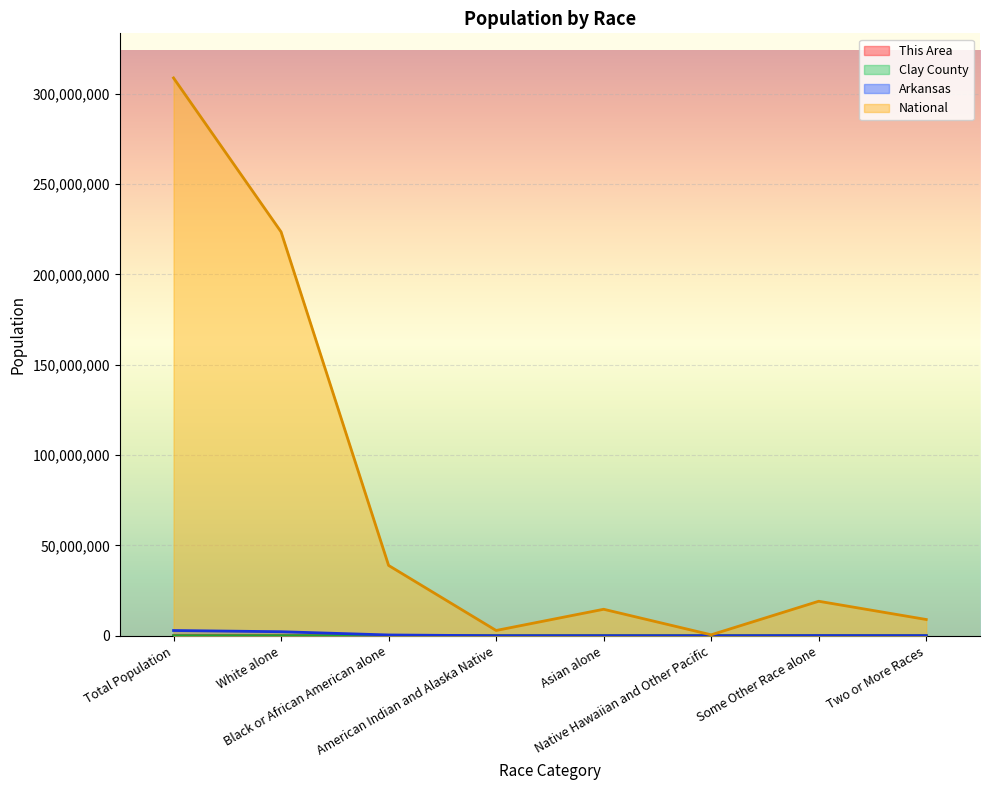

Which has a higher value, Black or African American alone or Total Population?

Total Population